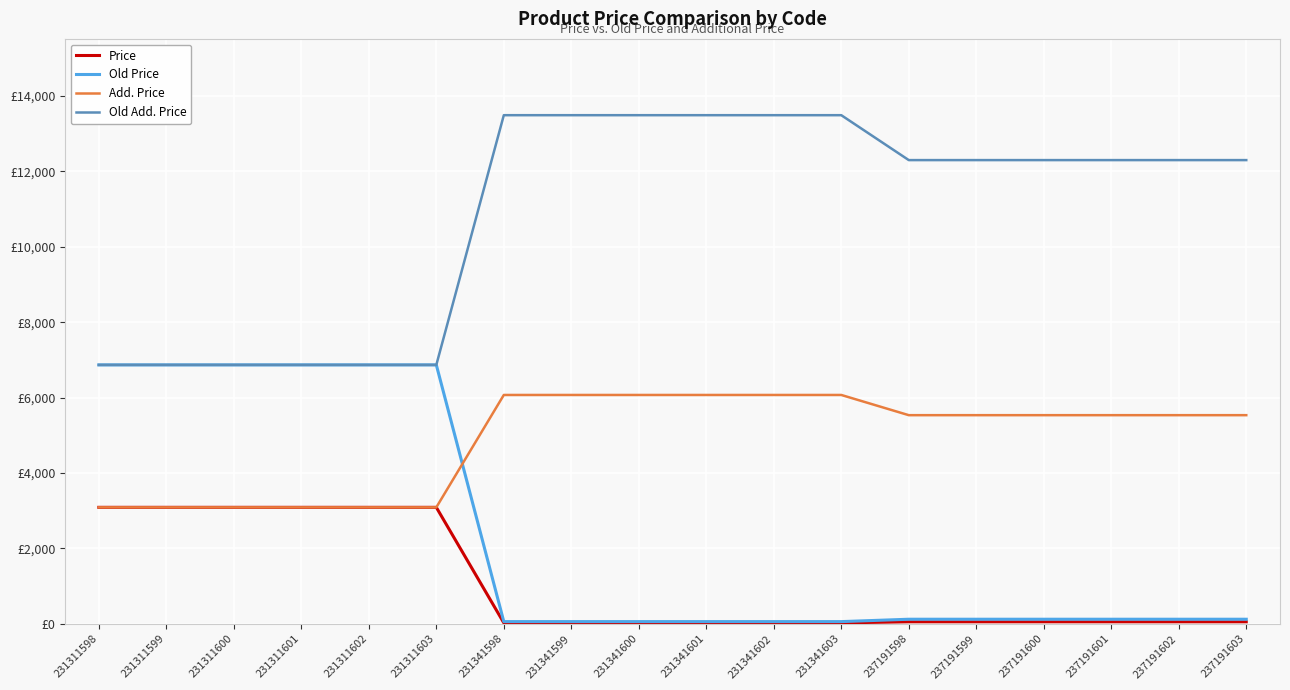

What is the difference between the Old Add. Price values at 231311602 and 231341603?

6623.8